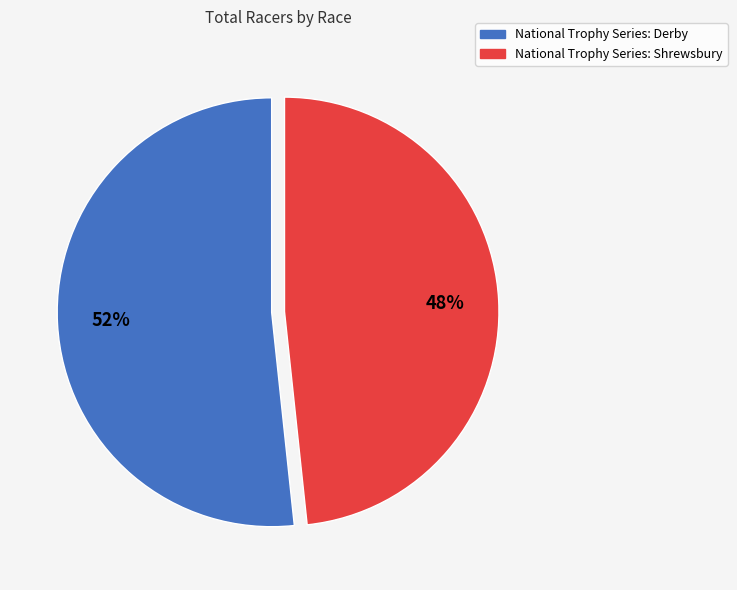

To the nearest percent, what is the average slice percentage?

50%